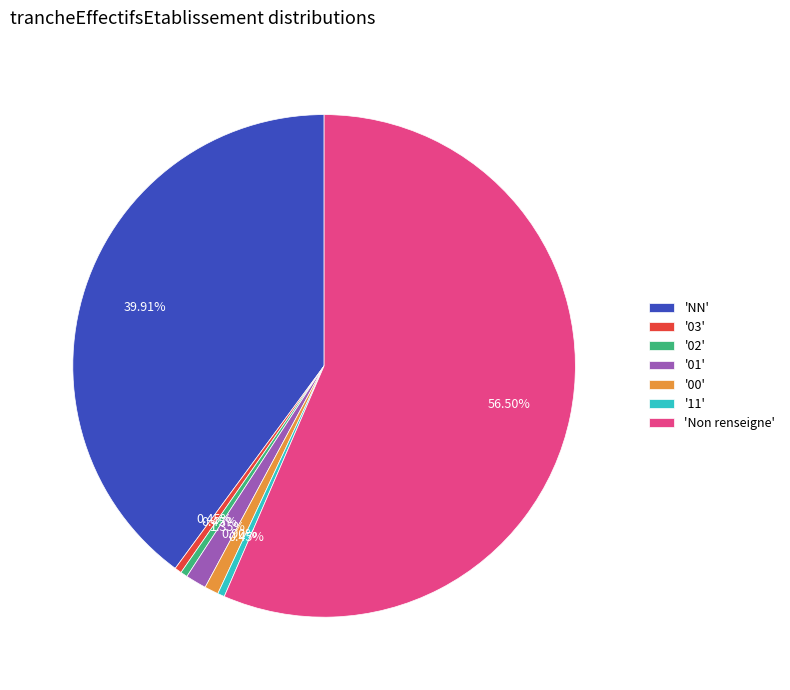

Is there any slice that represents more than half of the pie?

Yes